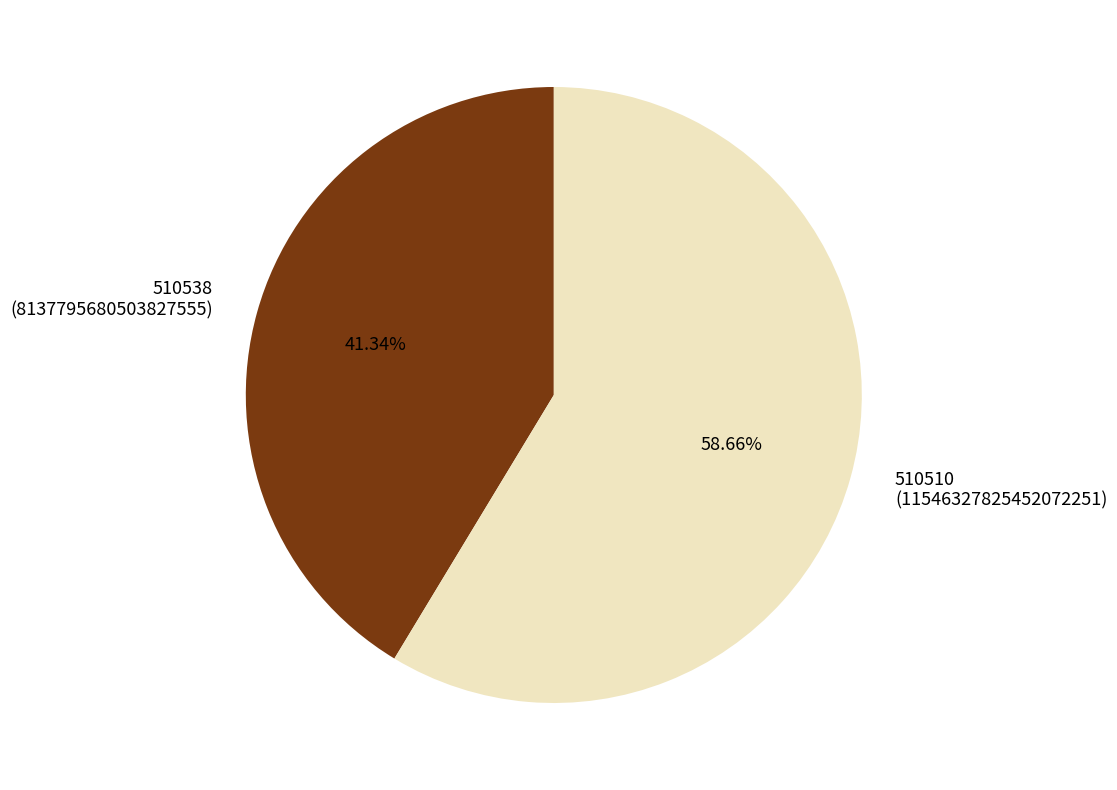

Is it true that 510538 is 41% of the pie?

True